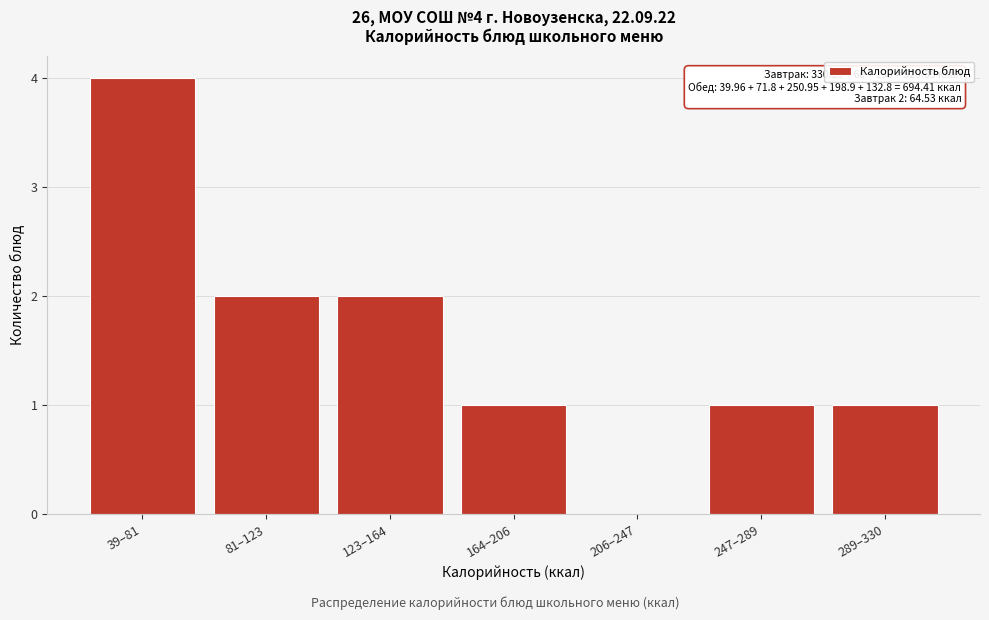

Reading left to right, transcribe all the data shown in this chart.

39–81=4	81–123=2	123–164=2	164–206=1	206–247=0	247–289=1	289–330=1